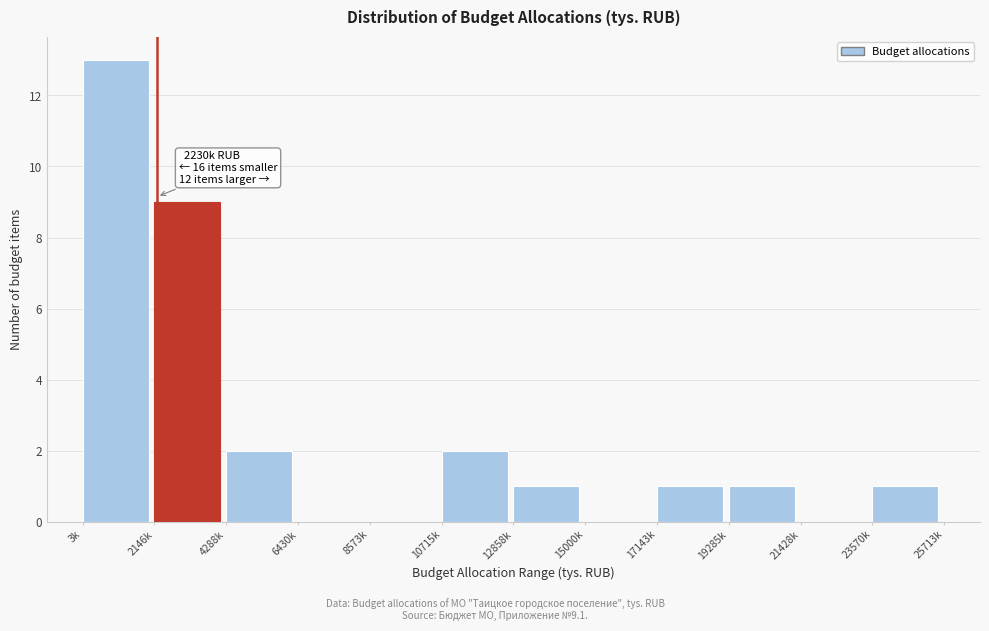

Reading left to right, extract all data points from this chart.

3k=13	2146k=9	4288k=2	6430k=0	8573k=0	10715k=2	12858k=1	15000k=0	17143k=1	19285k=1	21428k=0	23570k=1